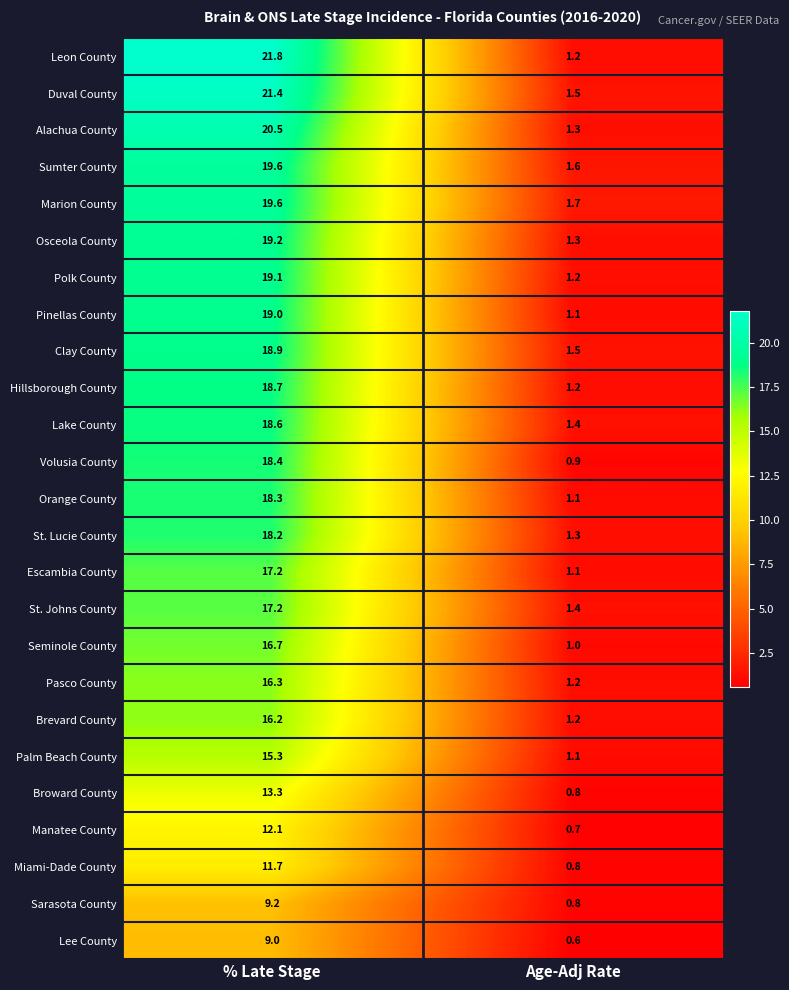

Which series has the widest spread of values?

Leon County